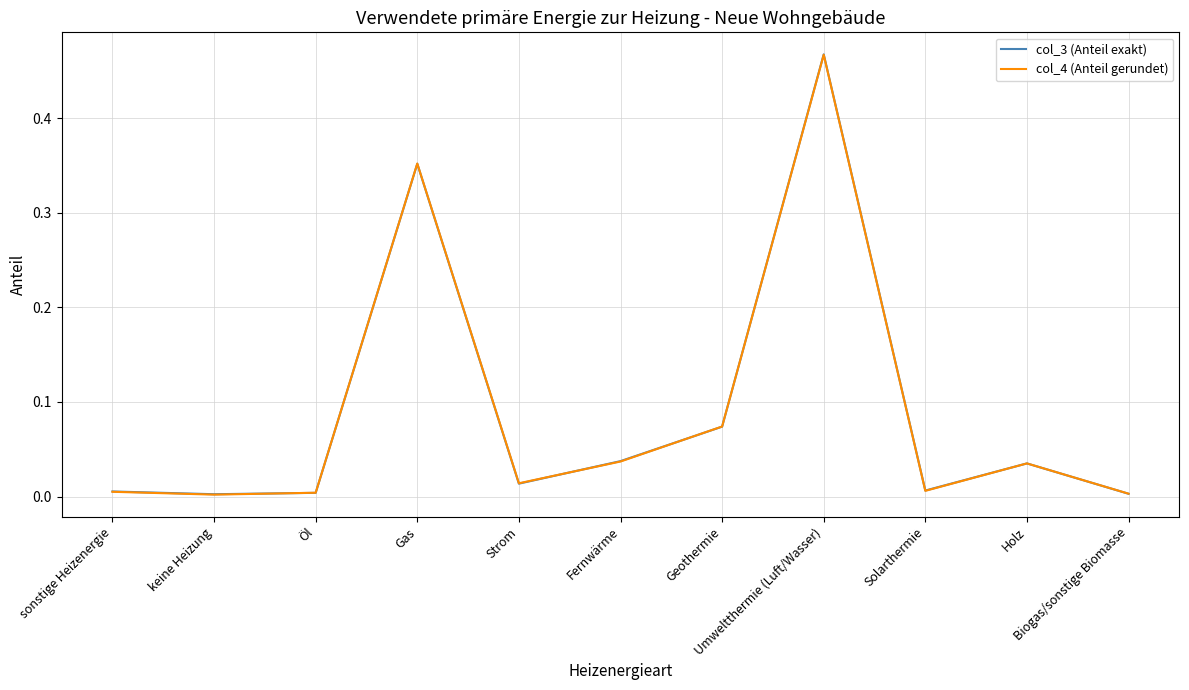

How many intersections are there between col_4 (Anteil gerundet) and col_3 (Anteil exakt)?

5